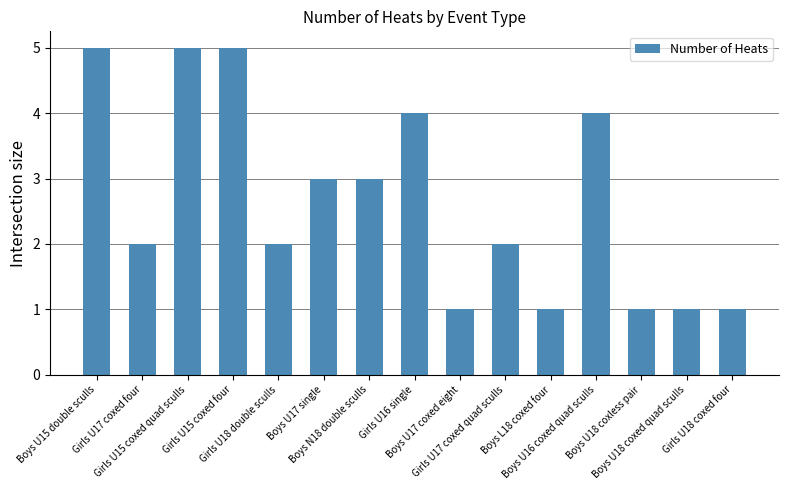

Count the values in the range 1 to 4.

12